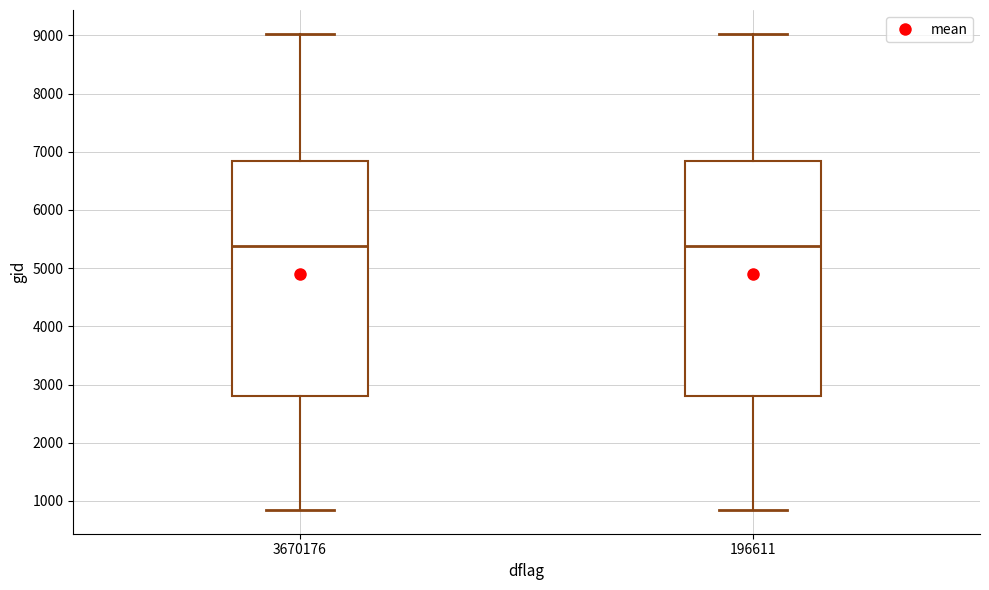

Reading left to right, transcribe this box plot: for each box, give where its median line is, the range the box spans, and where its two whiskers end, as read against the y-axis. The values are not printed on the chart, so give them approximately, as read against the axis.

3670176: median 5400, box 2800 to 6800, whiskers 800 to 9000
196611: median 5400, box 2800 to 6800, whiskers 800 to 9000